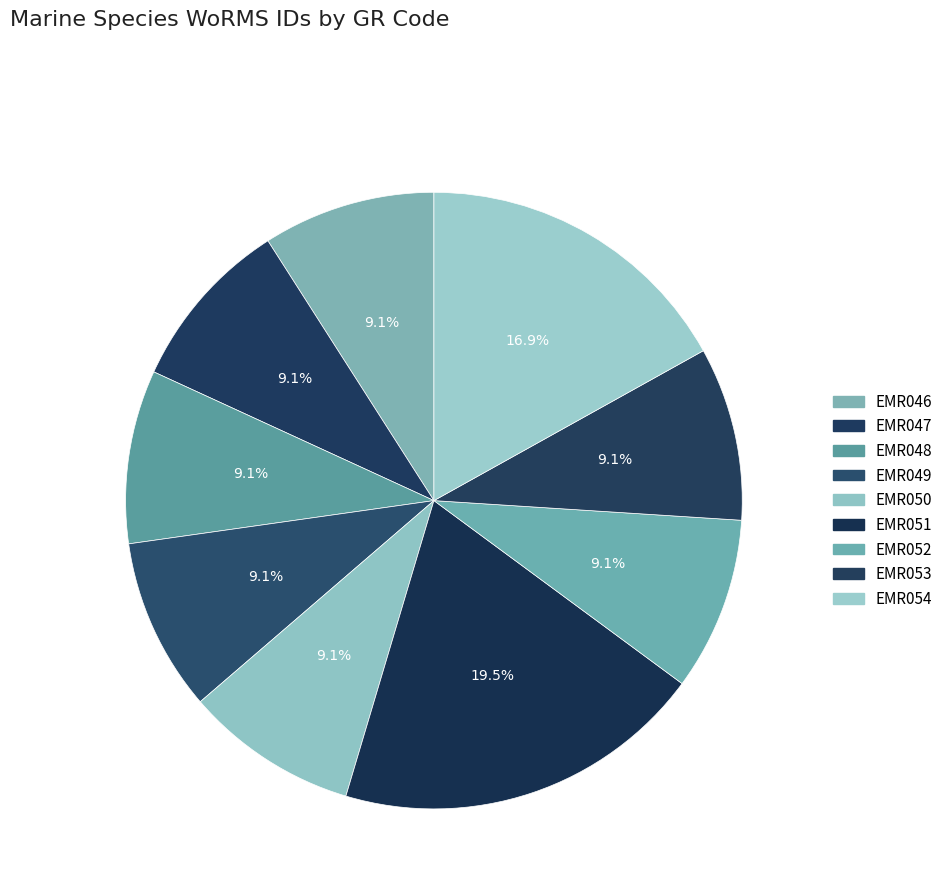

Combined, do EMR053 and EMR051 account for over 50%?

No